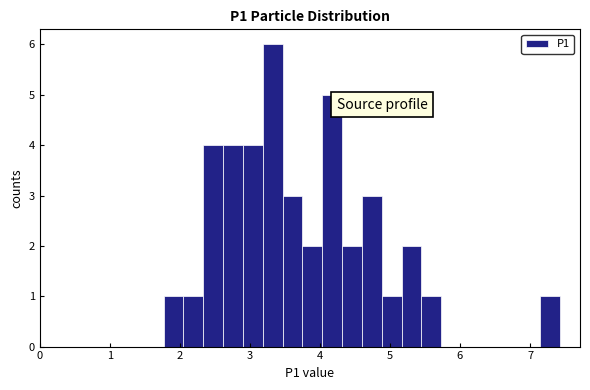

Read against the x-axis, roughly where is the centre of the tallest bar?

3.3